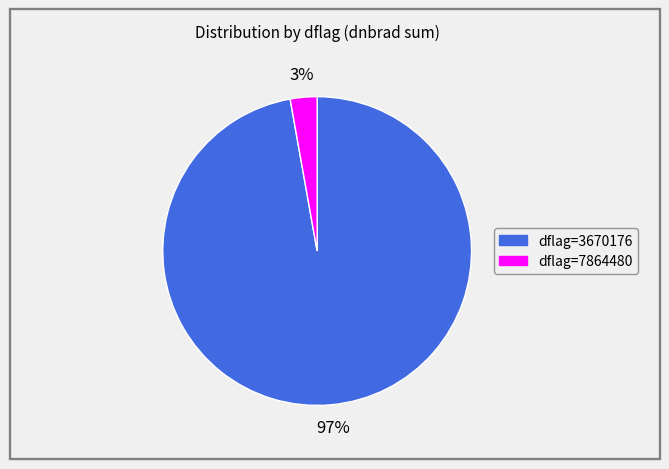

Is there a majority slice in this chart?

Yes